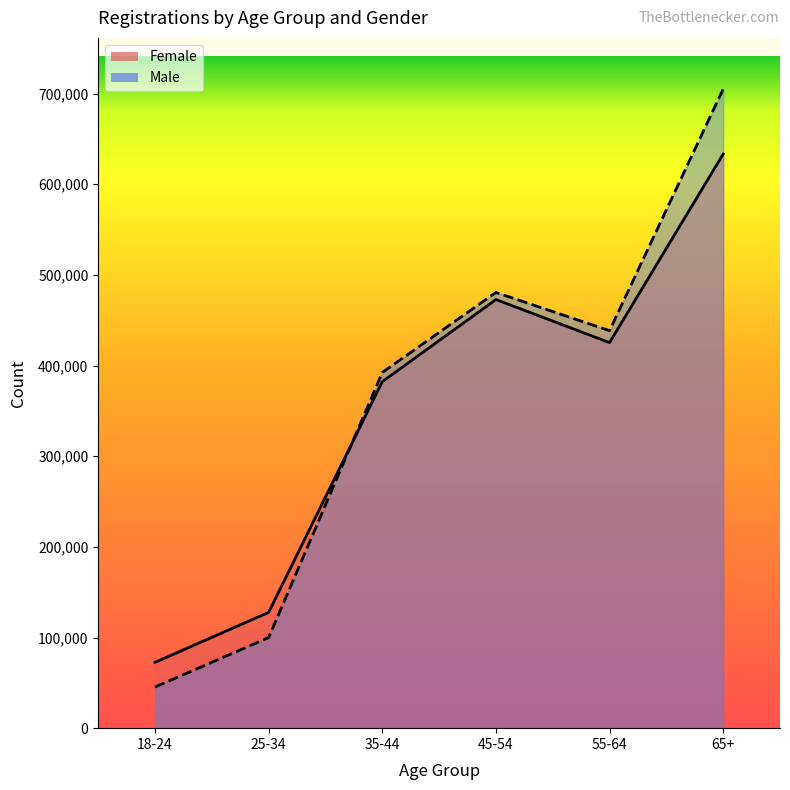

Reading left to right, transcribe all the data shown in this chart.

Female: 72616	127730	382216	472770	425285	633251
Male: 45362	99973	392370	480606	438470	705004